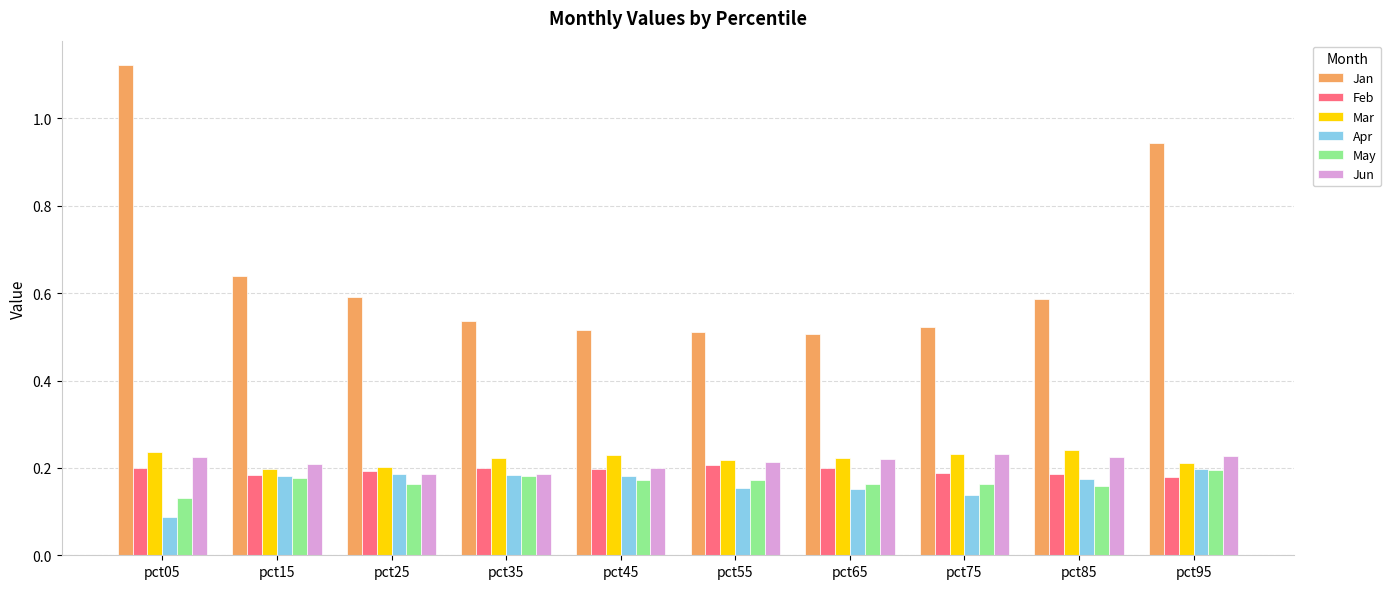

Which category has the lowest value across all series?

pct05